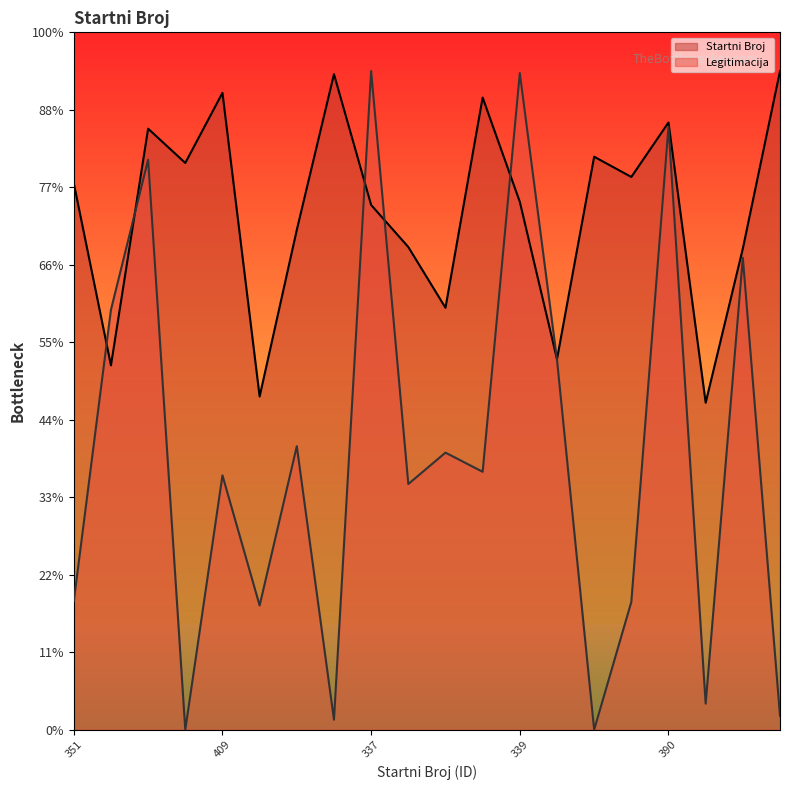

Reading left to right, extract all data points from this chart.

Startni Broj: 351=7053.2	234=4702.1	386=7756.5	364=7314.4	409=8218.7	214=4300.2	321=6450.4	421=8459.8	337=6771.9	310=6229.3	271=5445.6	406=8158.4	339=6812.1	238=4782.5	368=7394.8	355=7133.6	390=7836.9	210=4219.9	309=6209.2	423=8500.0
Legitimacija: 351=1657.8	234=5419.2	386=7355.9	364=0.0	409=3282.7	214=1603.4	321=3659.0	421=129.2	337=8500.0	310=3171.0	271=3575.9	406=3328.9	339=8474.4	238=4776.4	368=0.0	355=1649.6	390=7783.4	210=336.3	309=6090.8	423=178.4